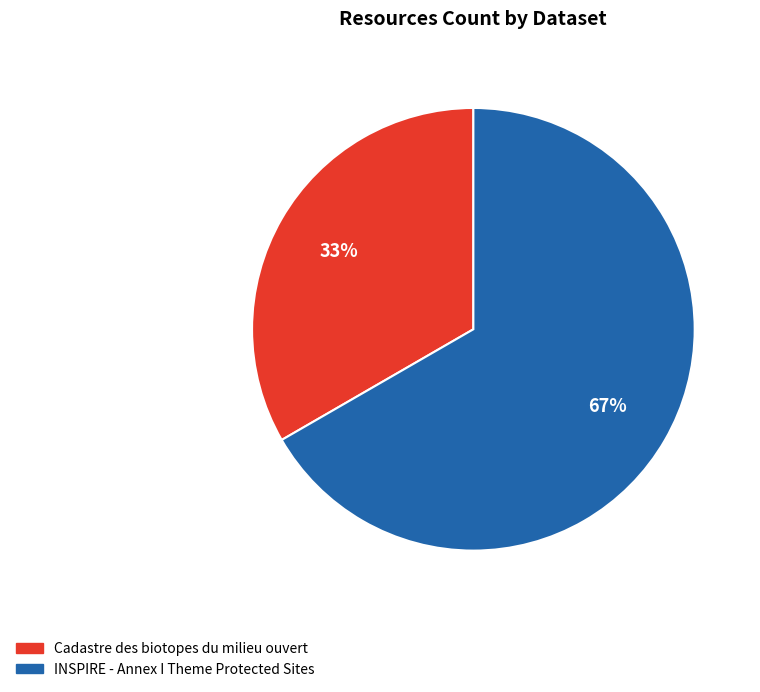

How many slices are in this pie chart?

2